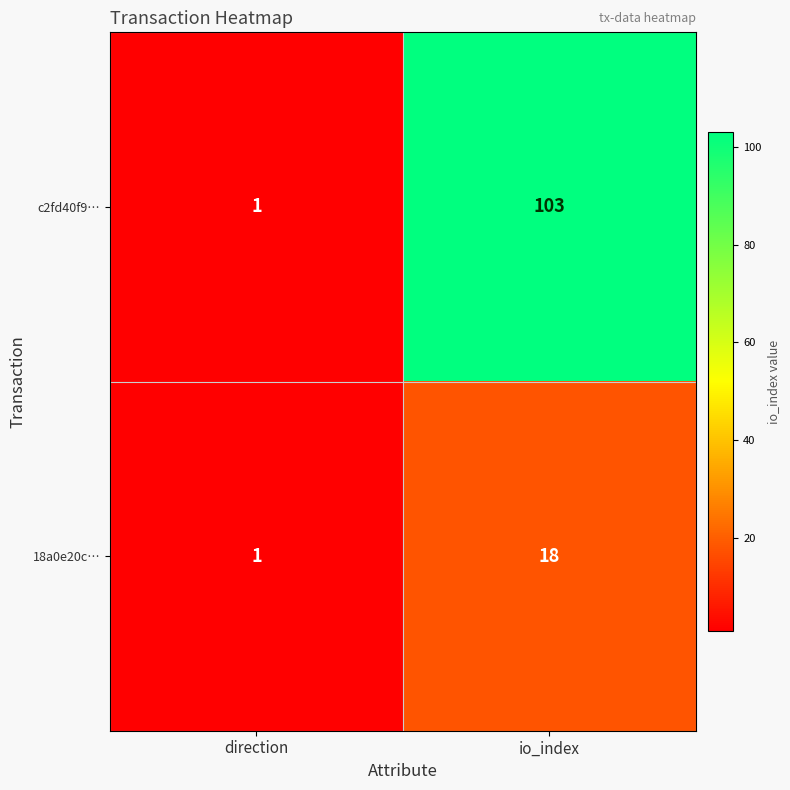

Where is c2fd40f9… nearest to the value 52?

direction